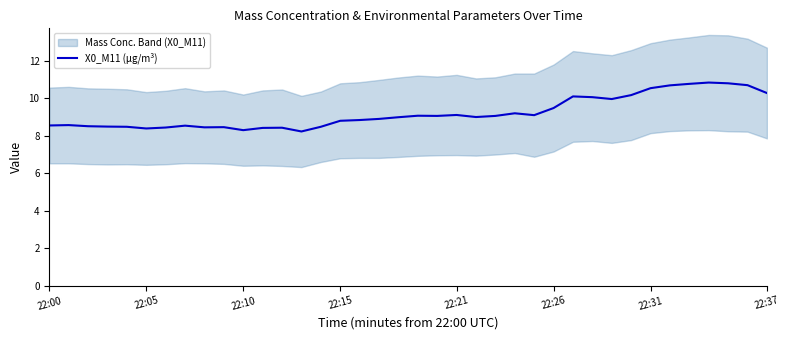

Where does the data first go above 9?

19